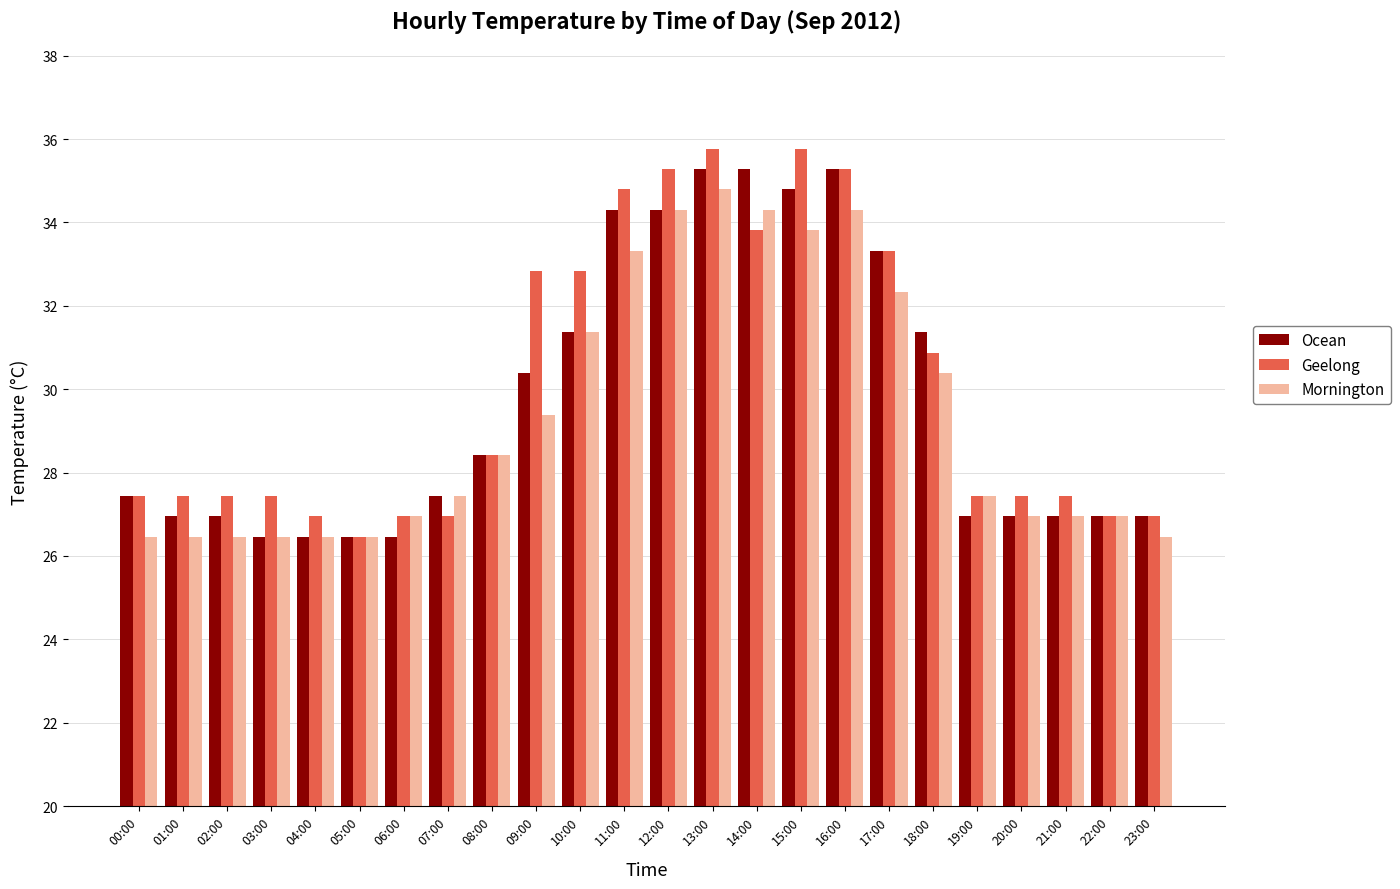

How many distinct data groups are displayed?

3